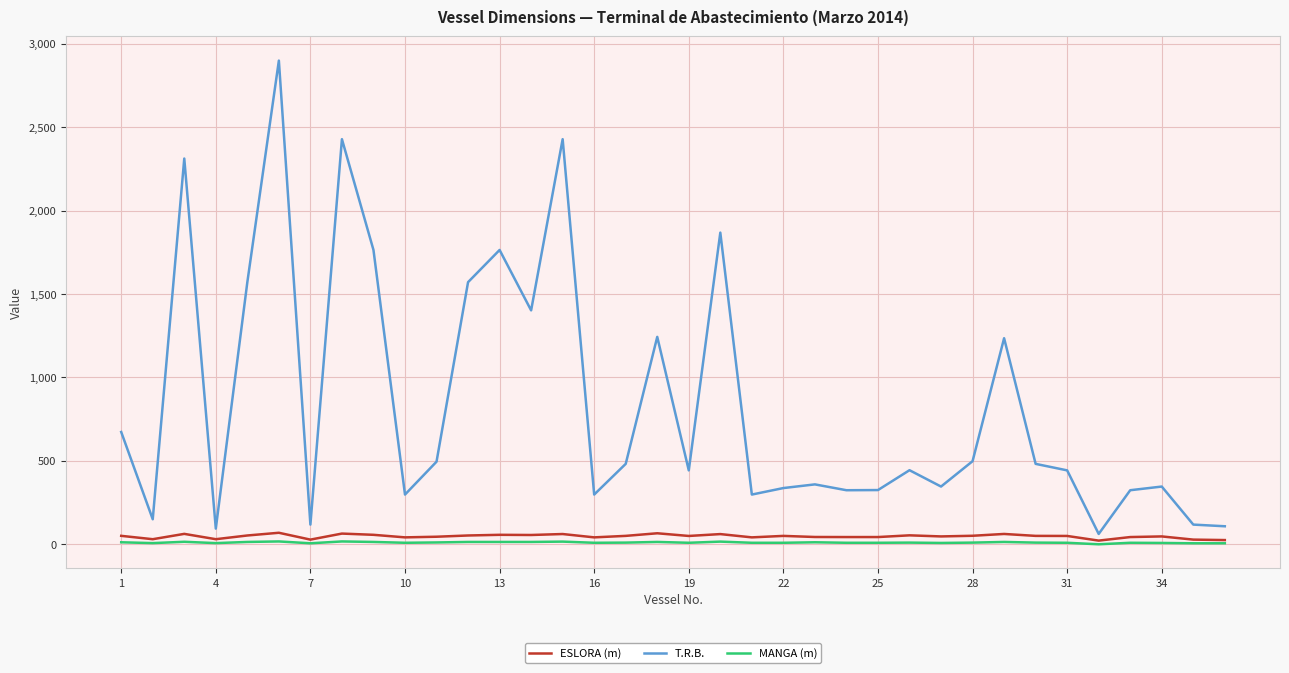

Which series has the widest spread of values?

T.R.B.